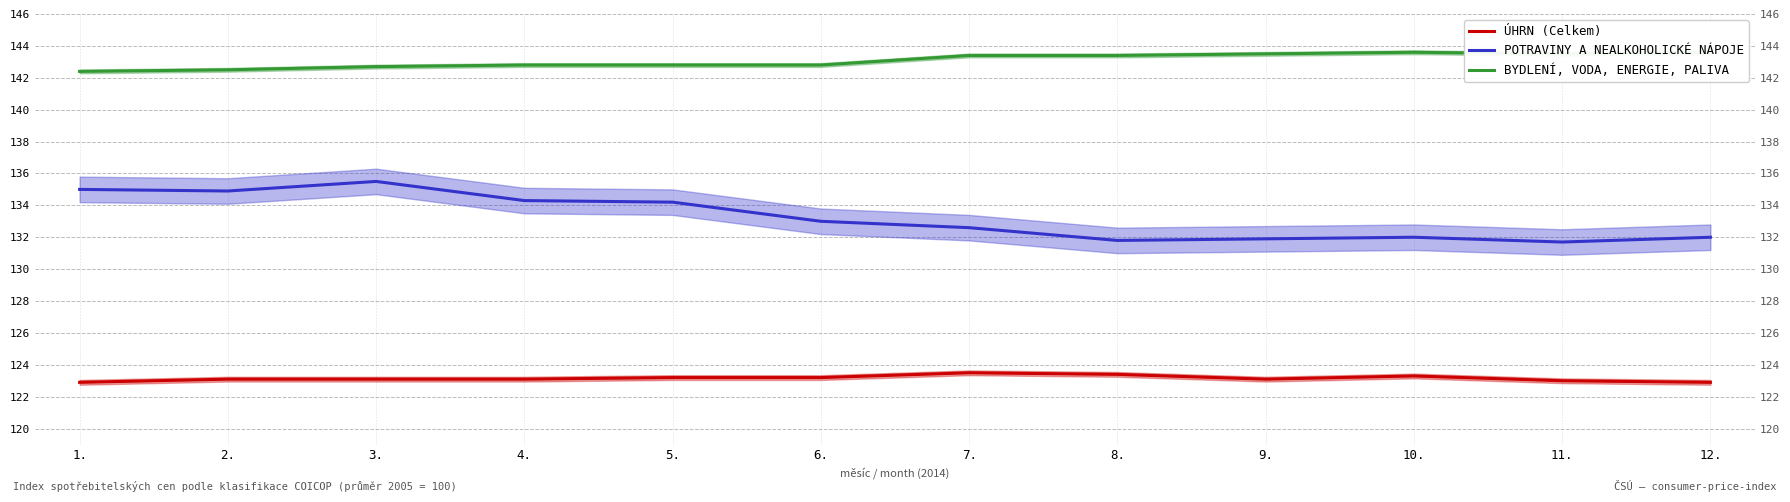

What is the total value across all series at 3.?

401.3